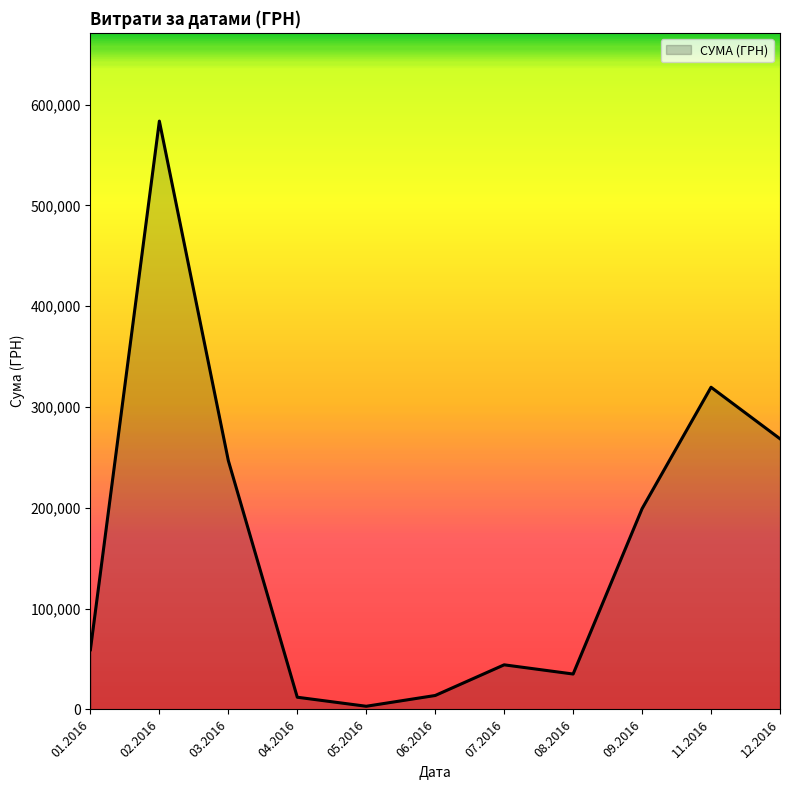

Does the chart display data point markers on the line(s)?

No